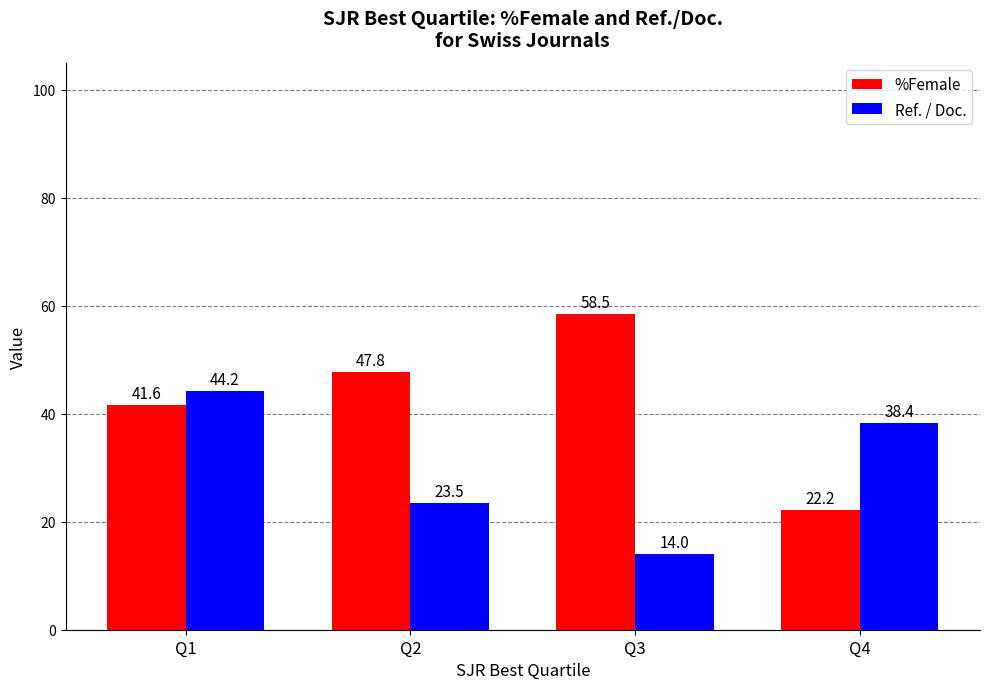

How many values in the Ref. / Doc. series are below 38?

2